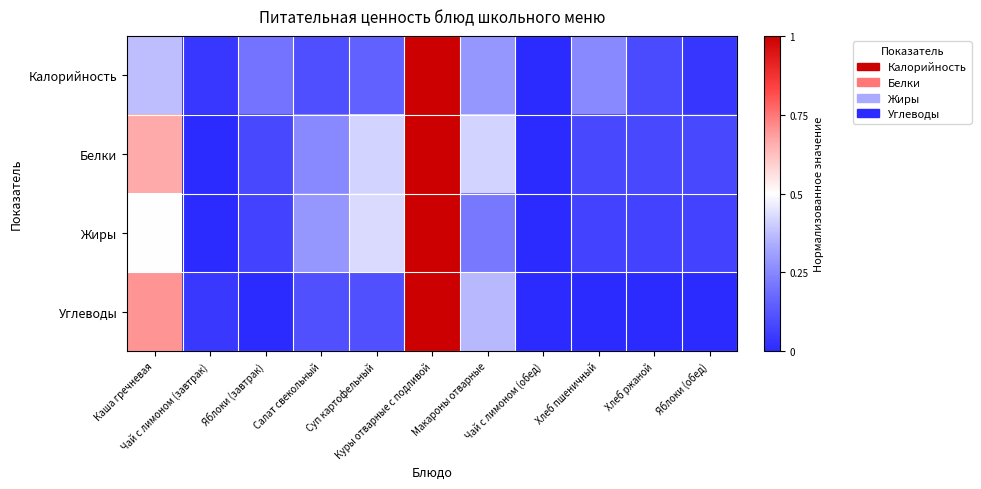

Between Суп картофельный and Макароны отварные, which is larger?

Макароны отварные